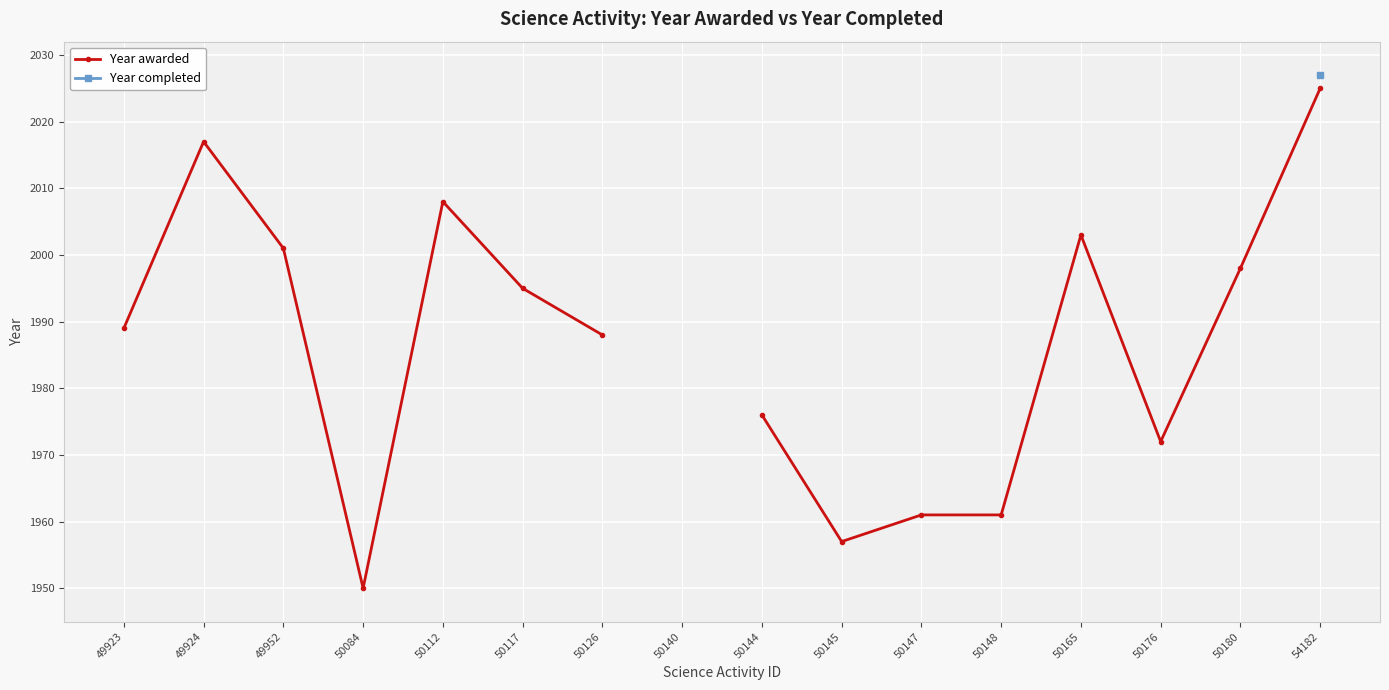

How many values in Year awarded are above zero?

15